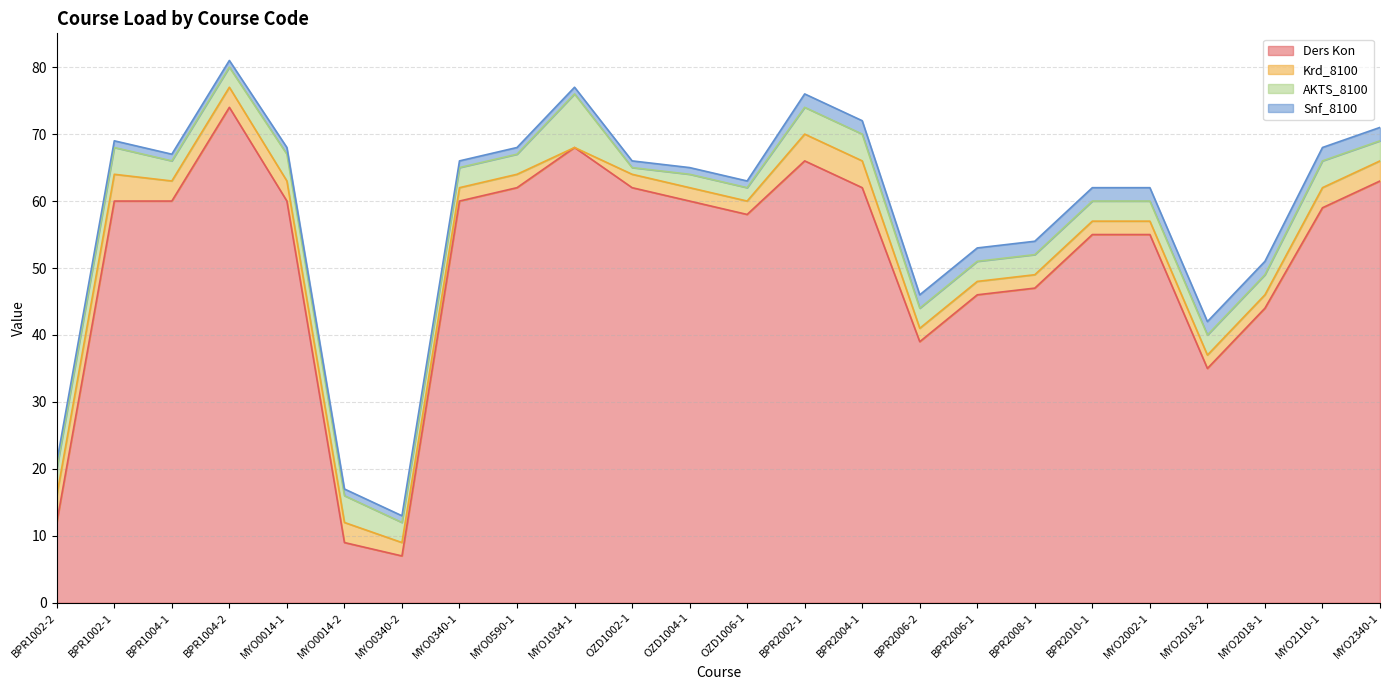

Rank the series at OZD1006-1 from highest to lowest value.

Ders Kon, Krd_8100, AKTS_8100, Snf_8100